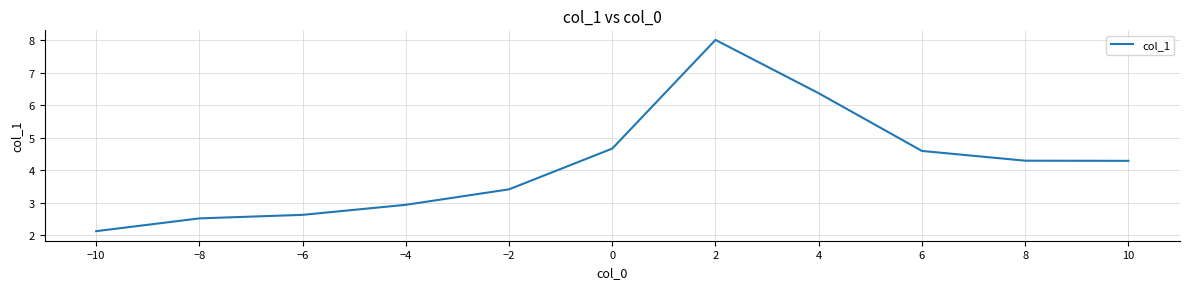

What is the change in value from −6 to 6?

+2.0